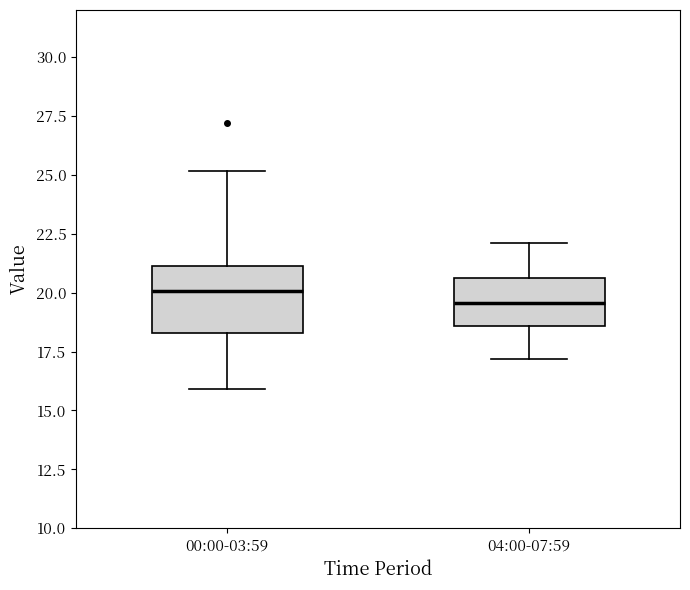

Where does the median line of the box for 00:00-03:59 sit on the y-axis? The values are not printed on the chart, so give them approximately, as read against the axis.

20.0